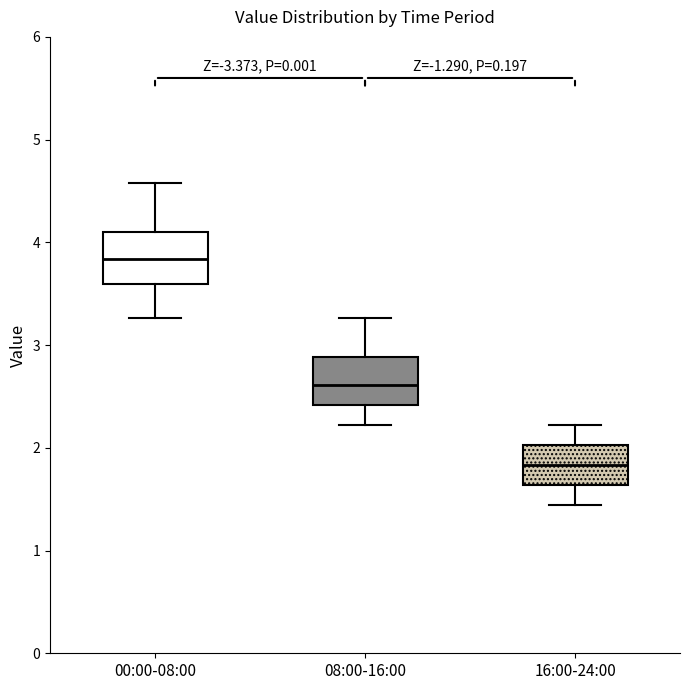

Reading left to right, read every box against the y-axis: the position of its median line, the range the box covers, and the ends of its whiskers. The values are not printed on the chart, so give them approximately, as read against the axis.

00:00-08:00: median 3.8, box 3.6 to 4.1, whiskers 3.3 to 4.6
08:00-16:00: median 2.6, box 2.4 to 2.9, whiskers 2.2 to 3.3
16:00-24:00: median 1.8, box 1.6 to 2.0, whiskers 1.4 to 2.2